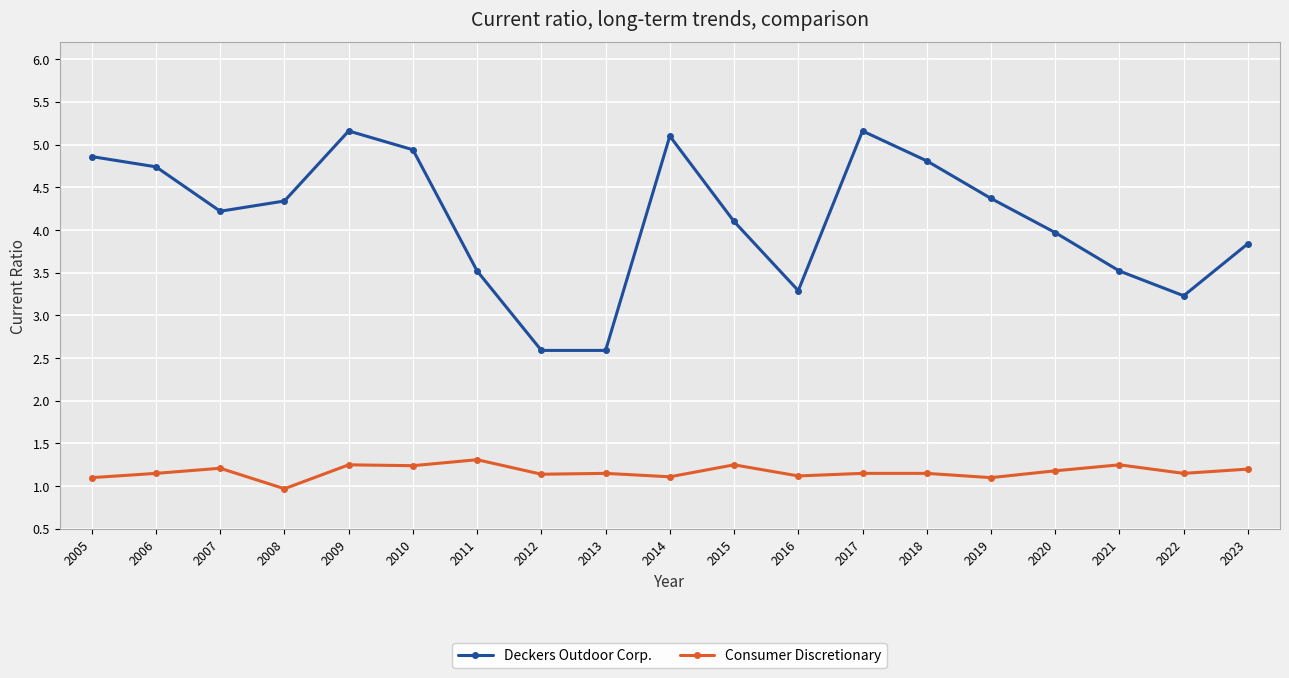

What is the minimum value shown in the chart?

1.0